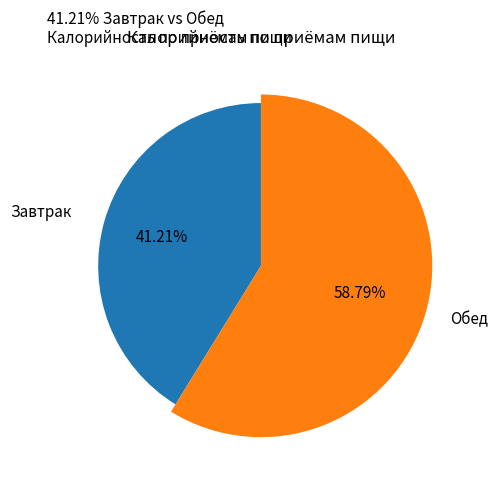

Do Обед and Завтрак together represent more than half of the pie?

Yes